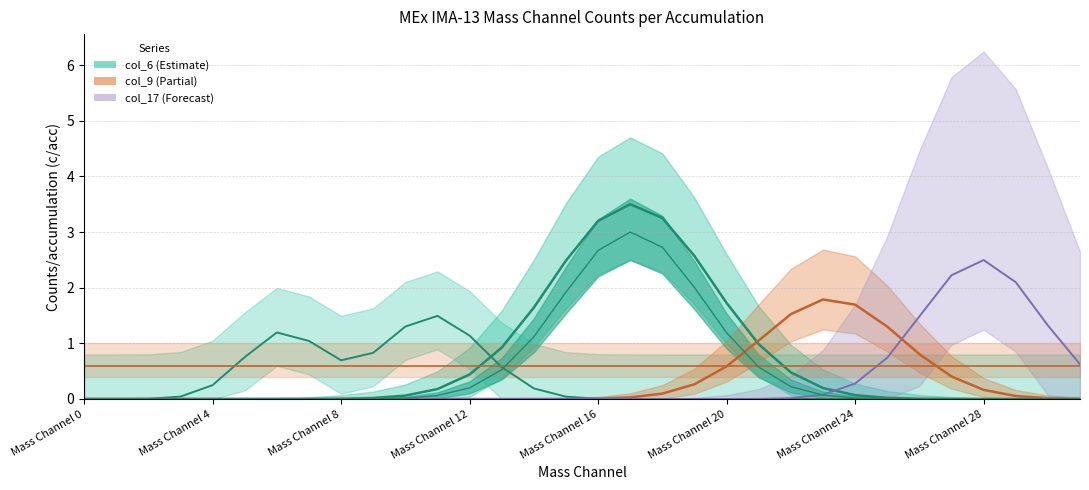

Which series has the largest range (max minus min)?

col_6